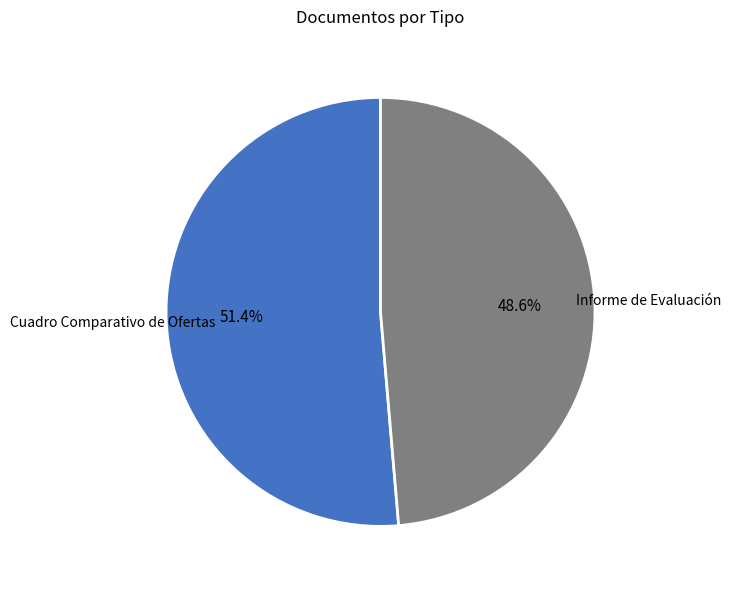

Does any single category account for the majority?

Yes